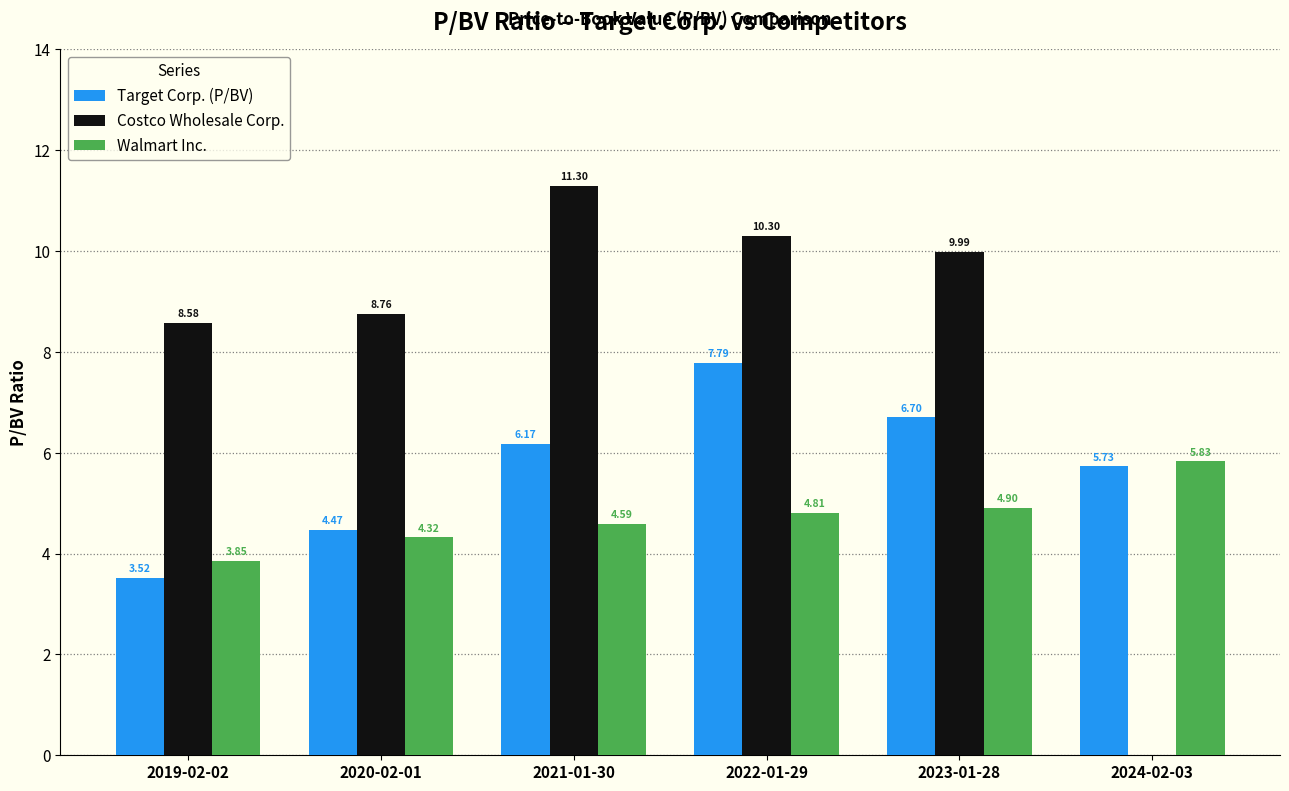

What is the total value across all series at 2021-01-30?

22.1